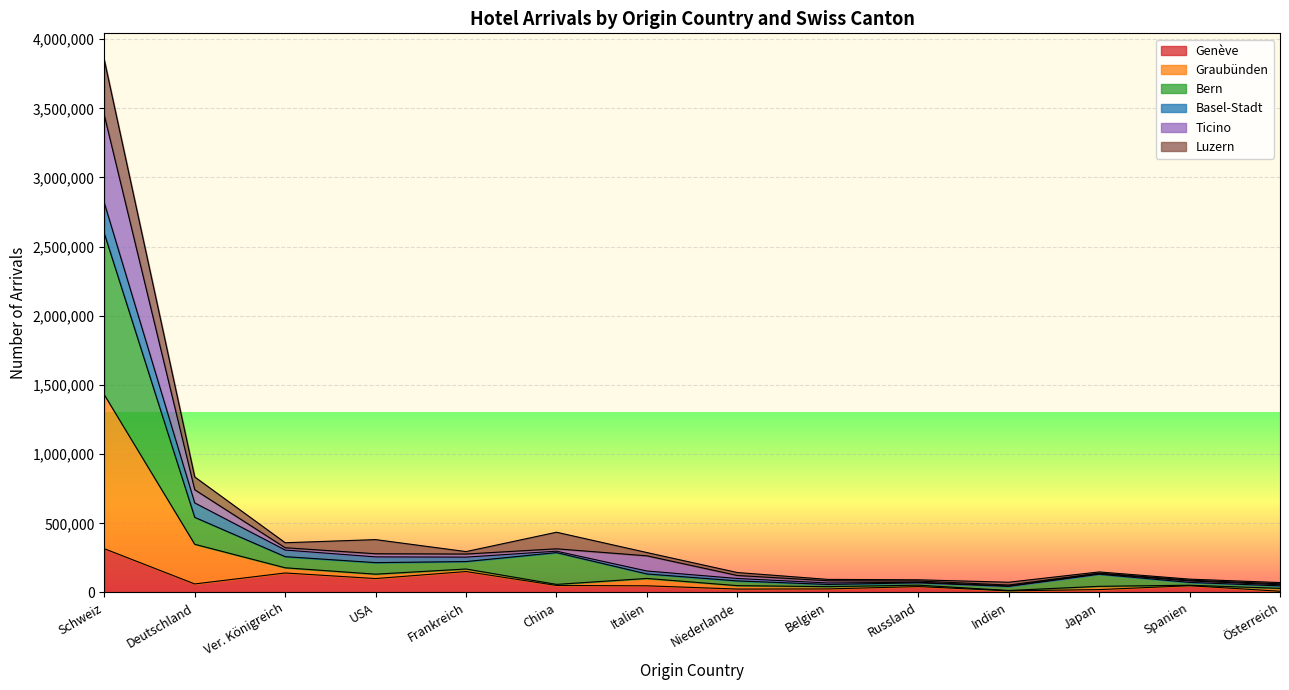

Read the Ticino value at Schweiz.

633353